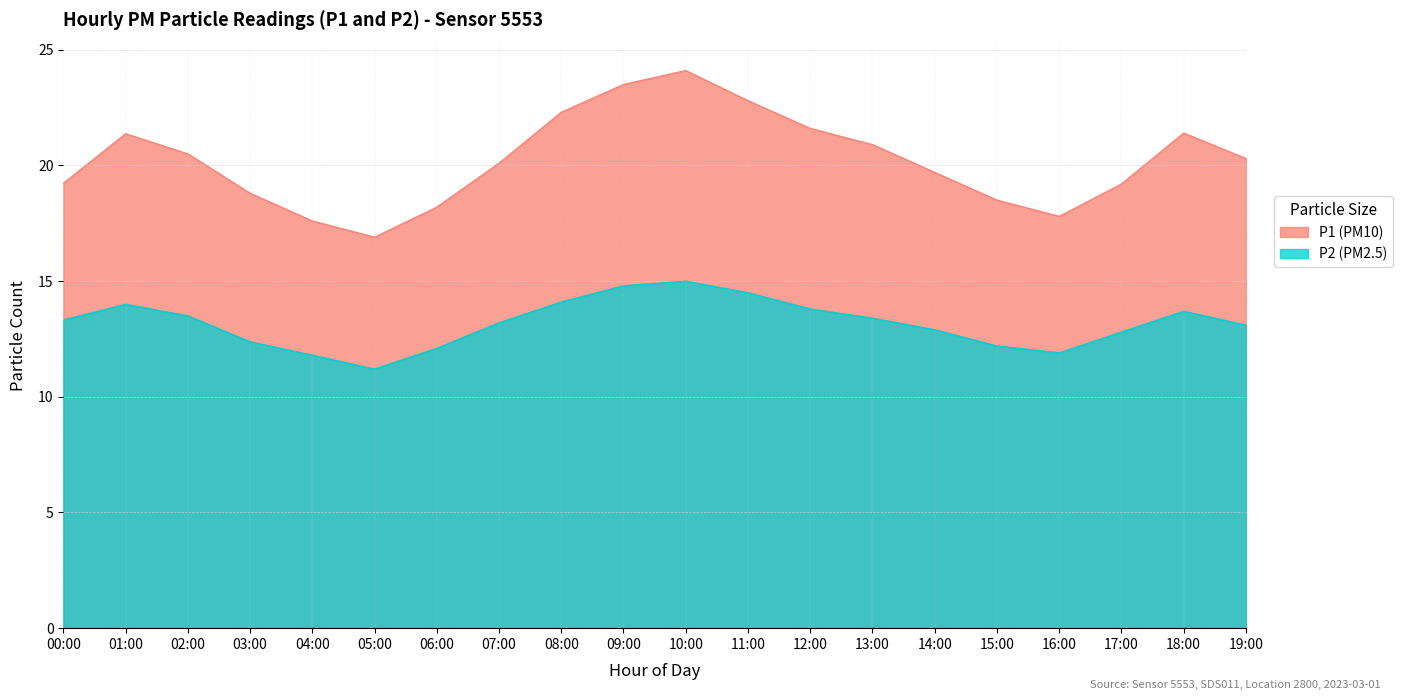

What position from the right is 12:00?

8